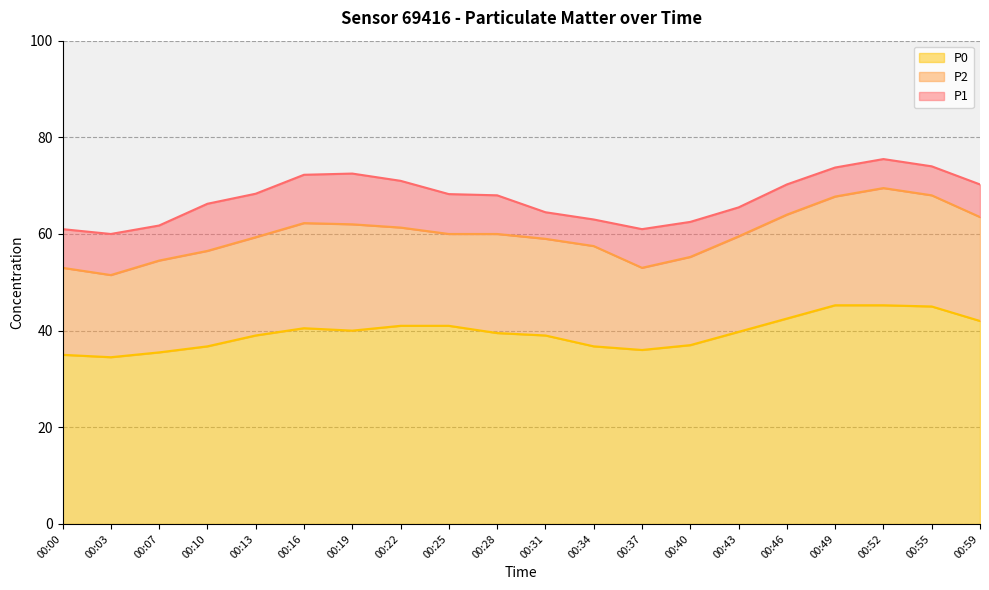

Is the value of P0 at 00:13 greater than the value of P2 at 00:16?

No